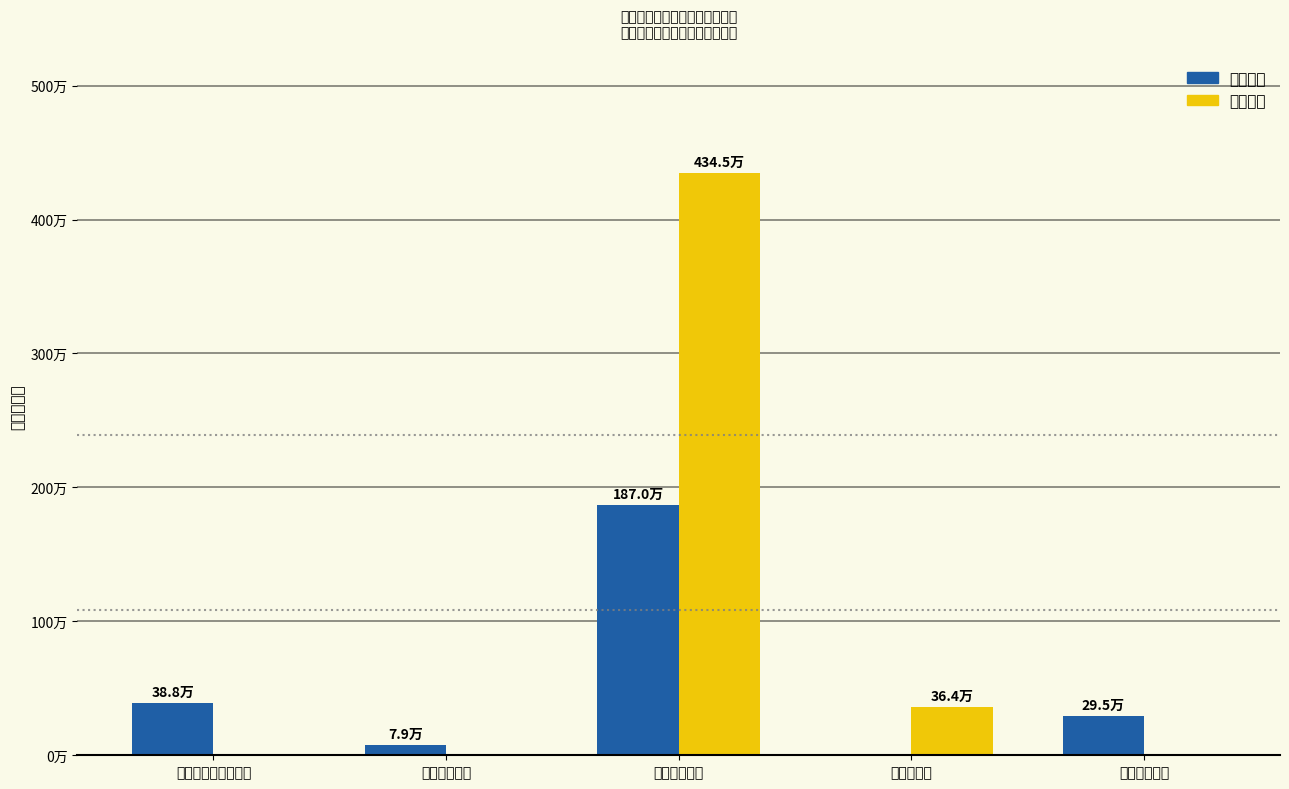

How many distinct data groups are displayed?

2